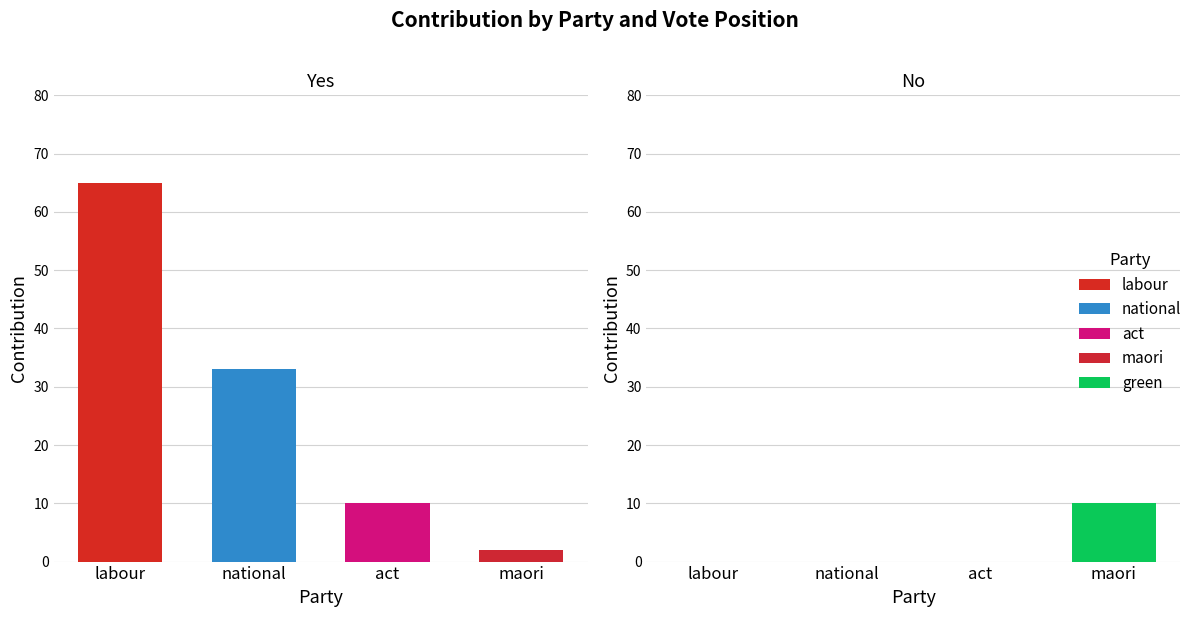

True or false: Yes has a value of 22 at national.

False